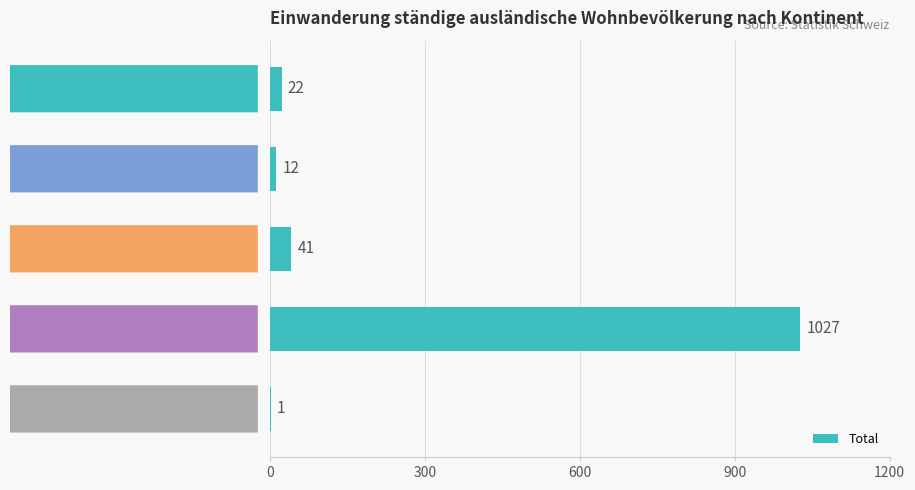

What is the sum of all values?

1103